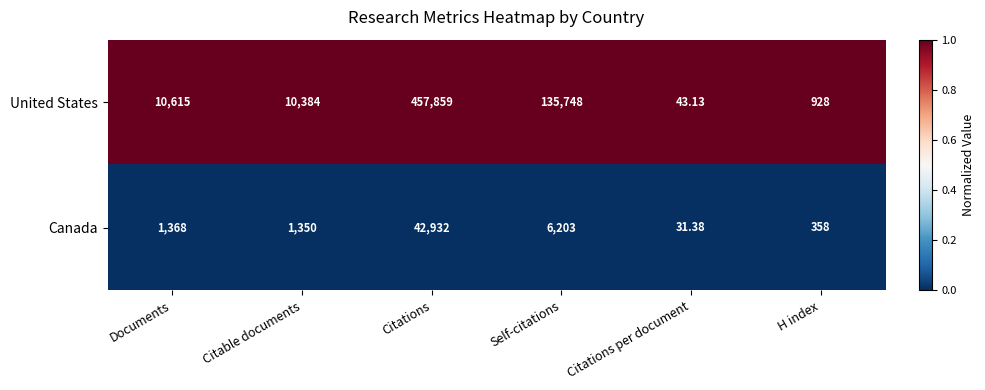

What is the maximum value shown in the chart?

457859.0